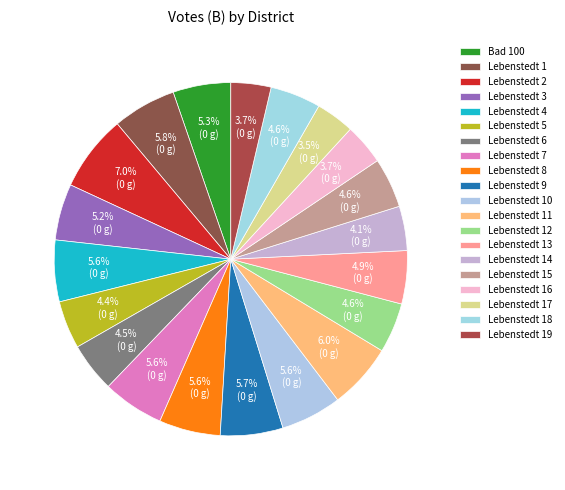

Which has a higher value, Lebenstedt 17 or Lebenstedt 10?

Lebenstedt 10